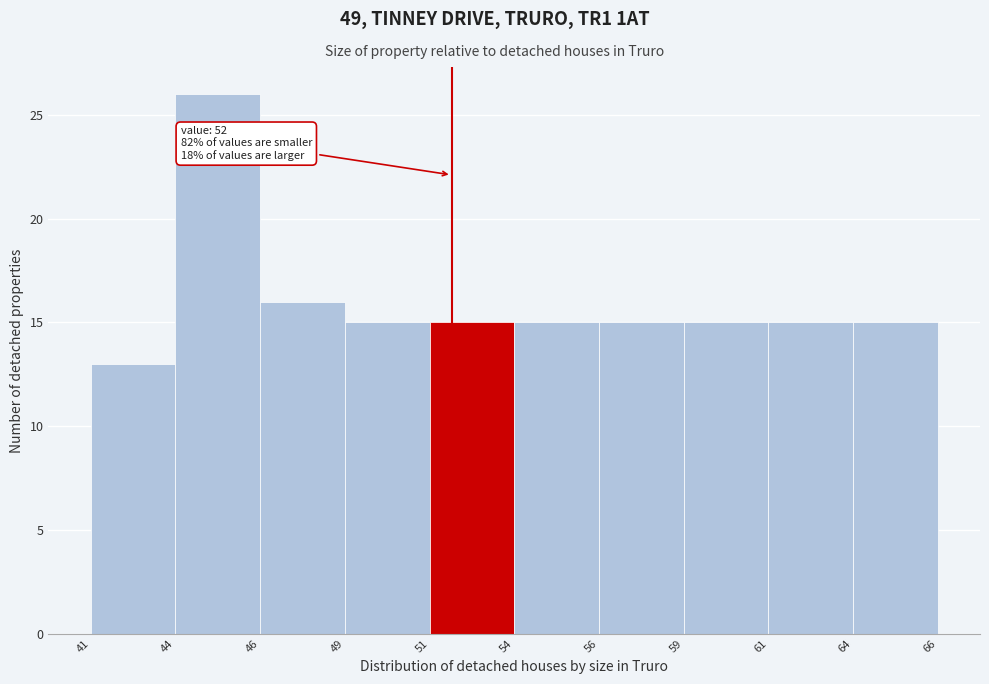

Reading left to right, extract all data points from this chart.

41=13	44=26	46=16	49=15	51=15	54=15	56=15	59=15	61=15	64=15